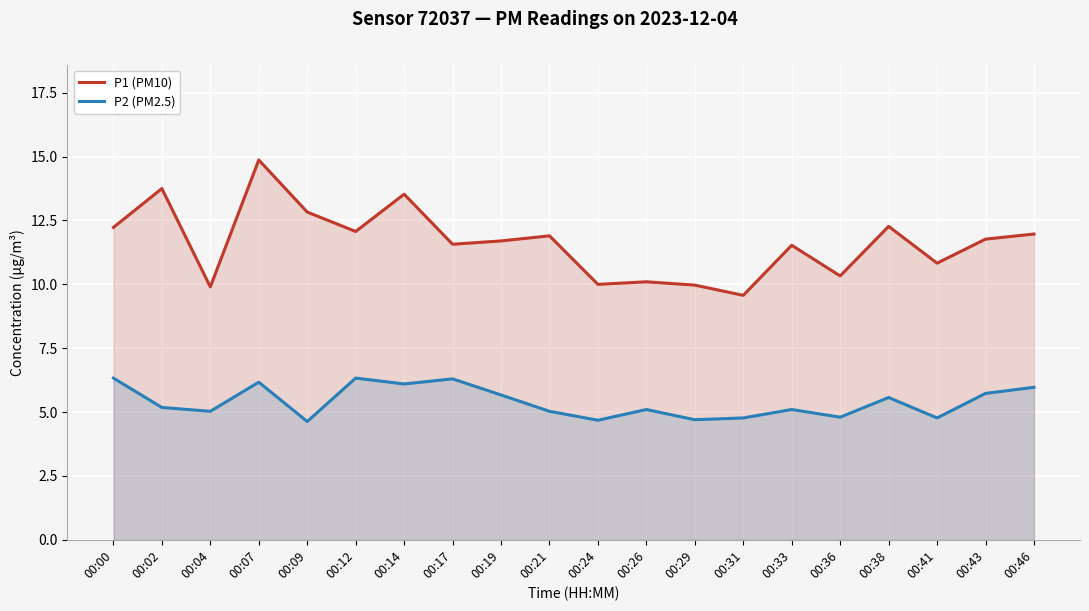

What is the spread (max minus min) of values at 00:12?

5.7